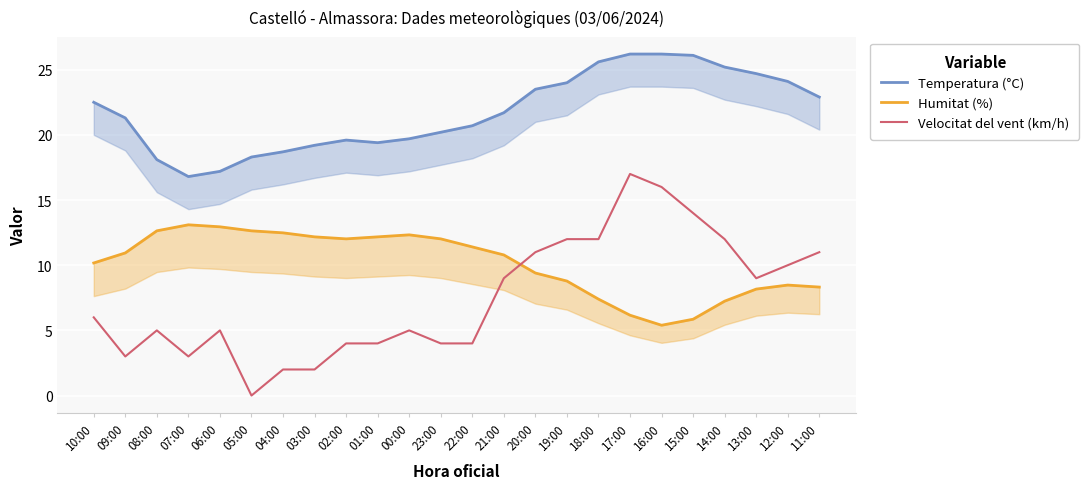

At 20:00, list the series in order from largest to smallest.

Temperatura (°C), Velocitat del vent (km/h), Humitat (%)